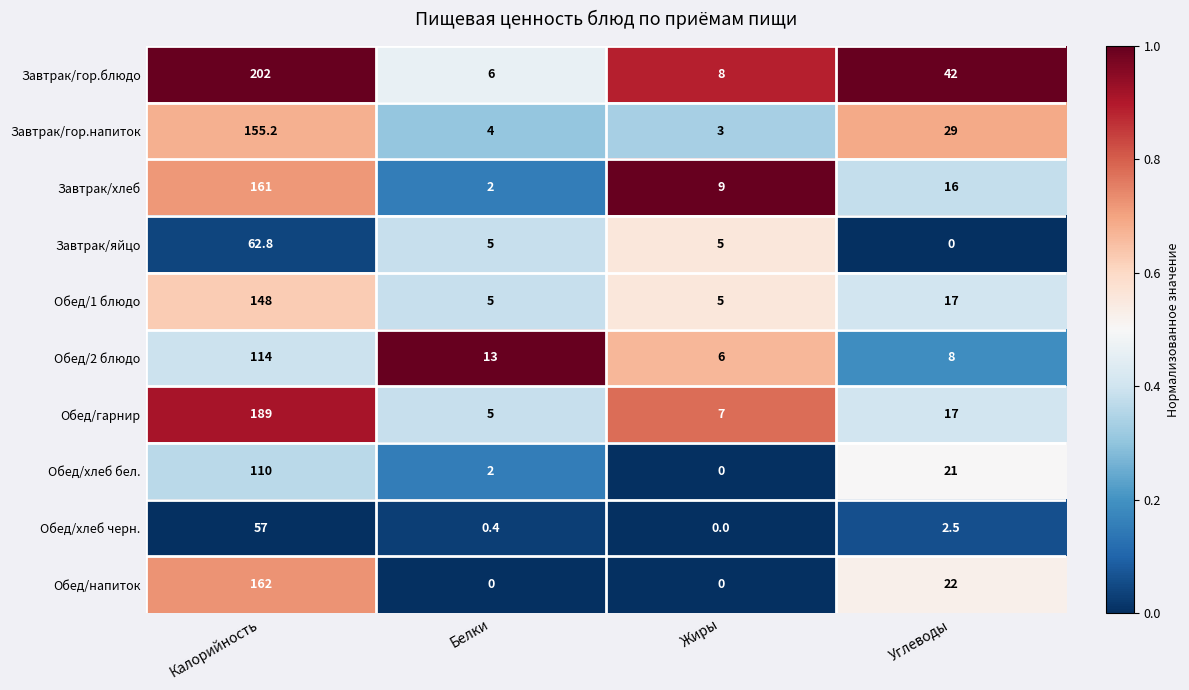

What is the maximum value for Обед/2 блюдо?

114.0